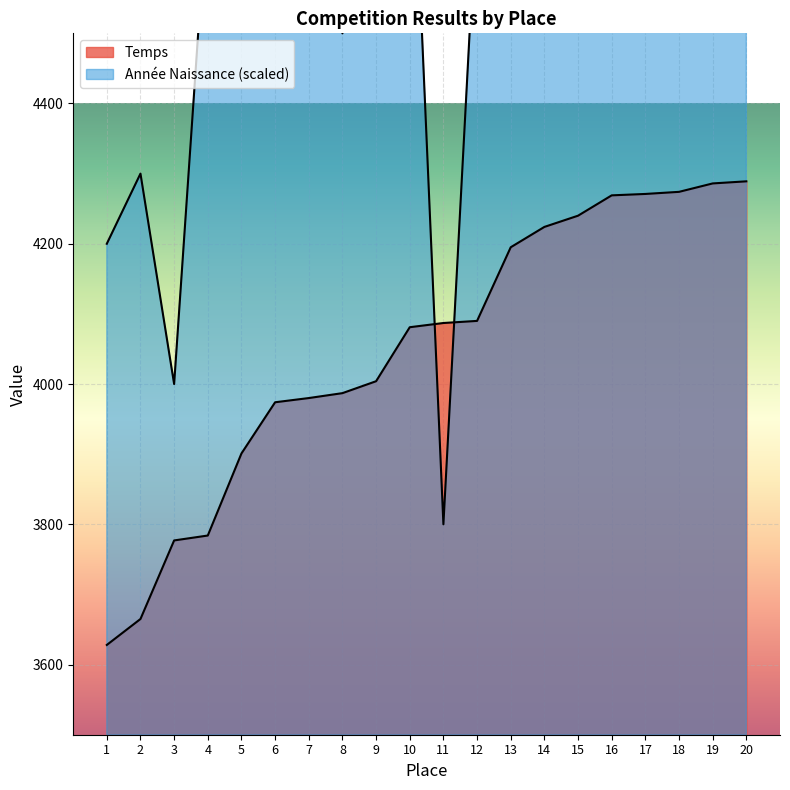

Which series has the largest total across all categories?

Année Naissance